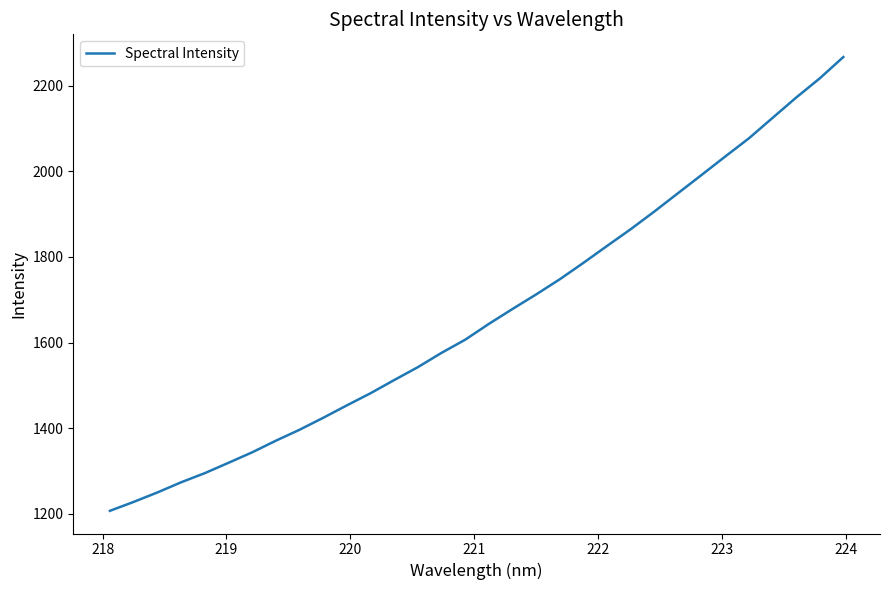

What is the smallest value displayed?

1206.9